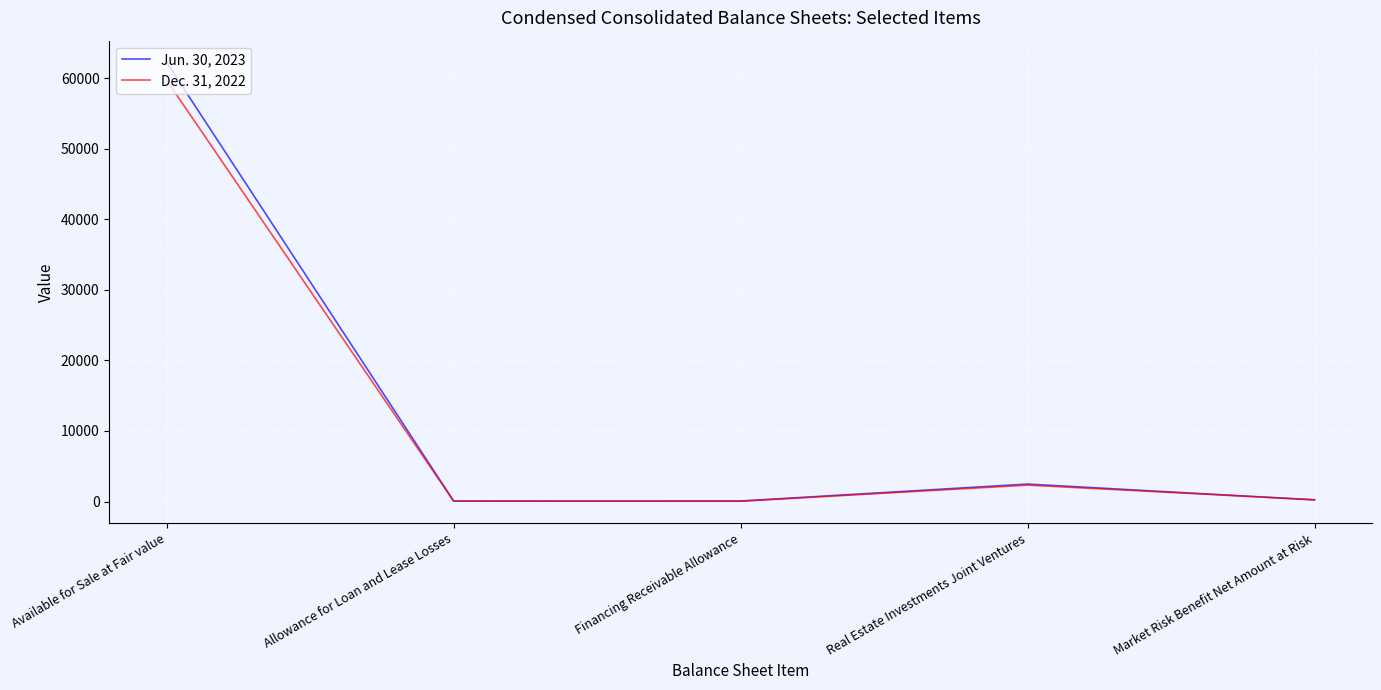

Which series has the widest spread of values?

Jun. 30, 2023